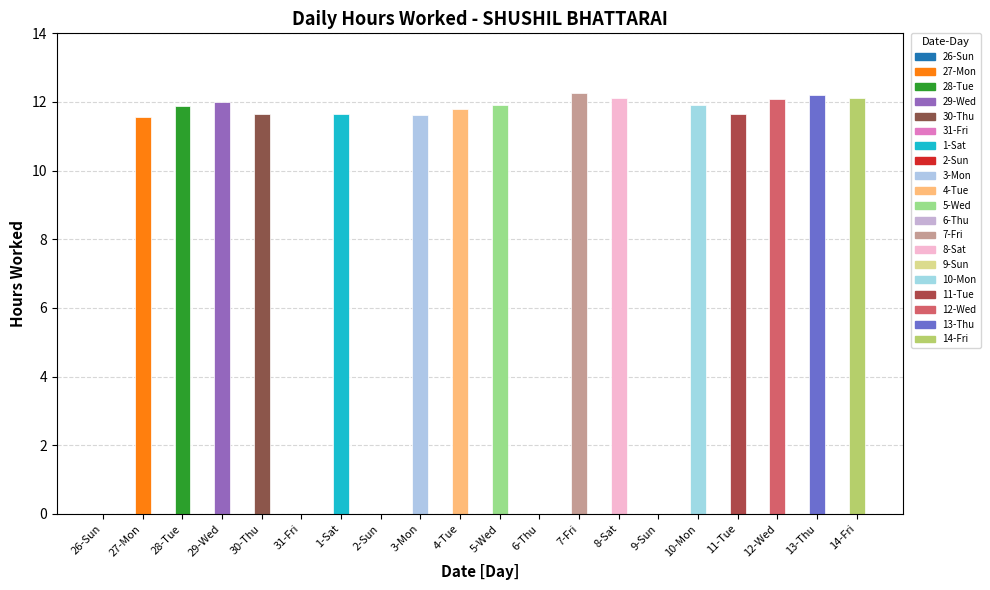

The value of Low at 14-Fri is 12.1. True or false?

True